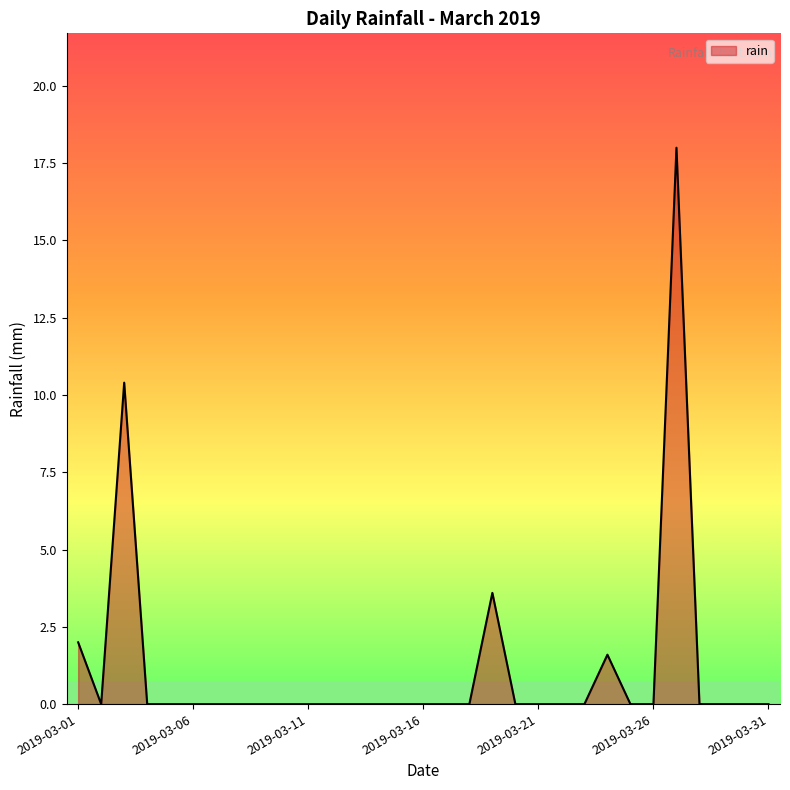

What is the greatest value displayed?

18.0